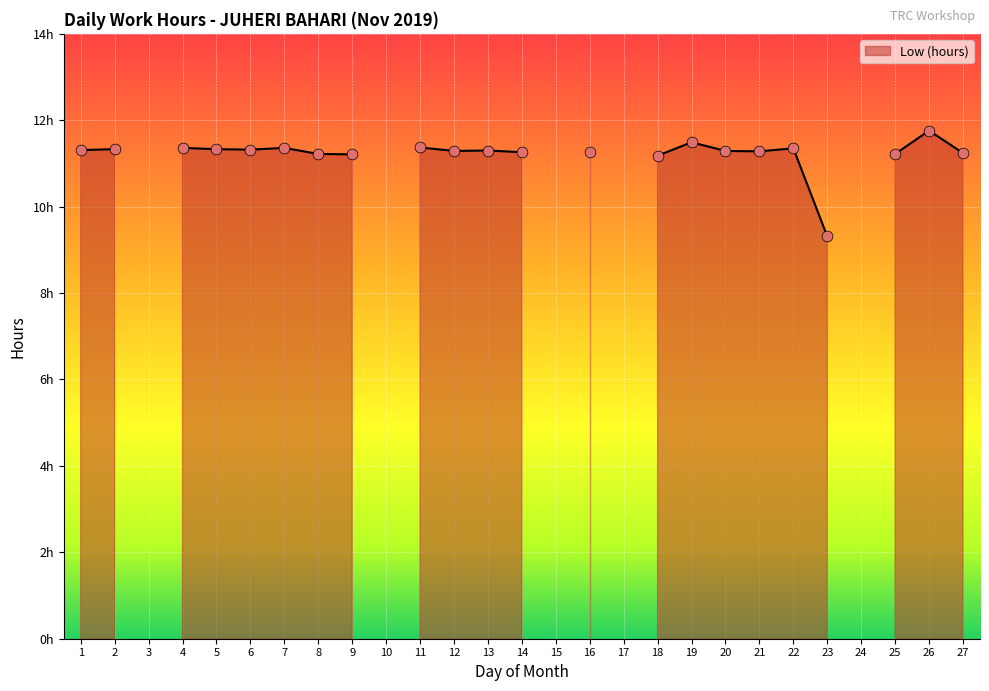

Which has a higher value, 14 or 25?

14